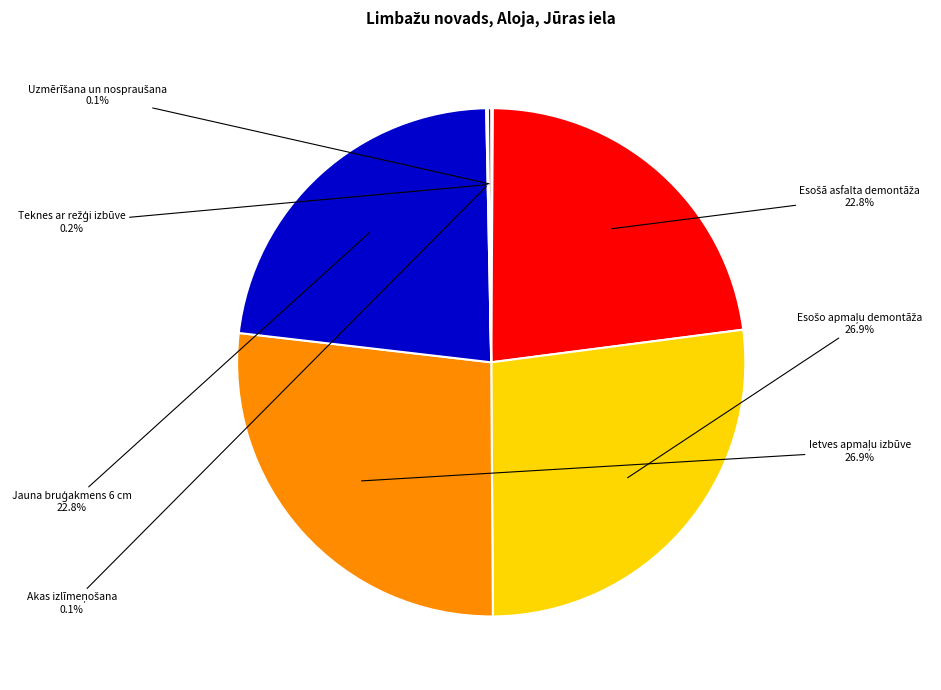

Is there any slice that represents more than half of the pie?

No